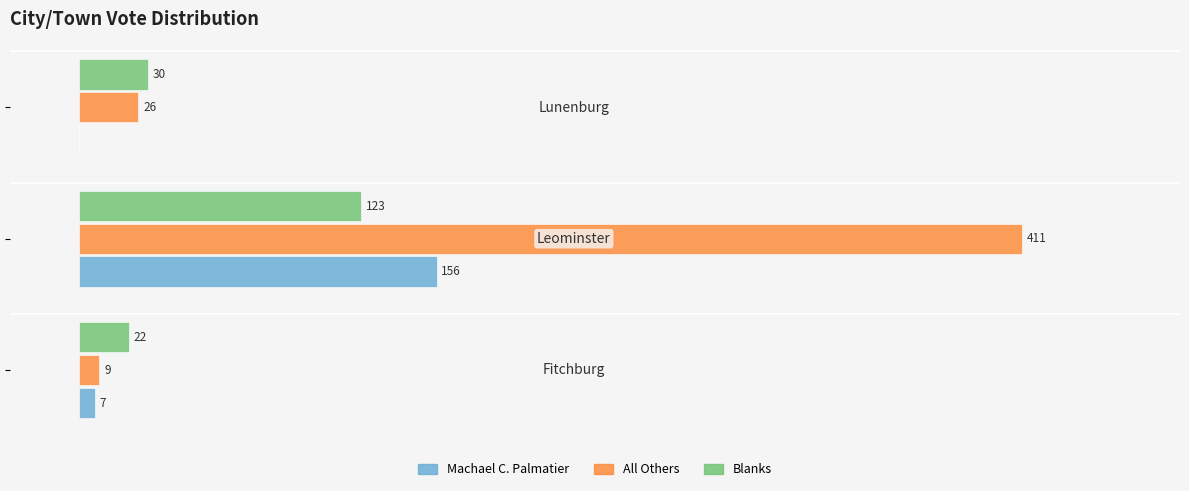

Which series has the largest total across all categories?

All Others